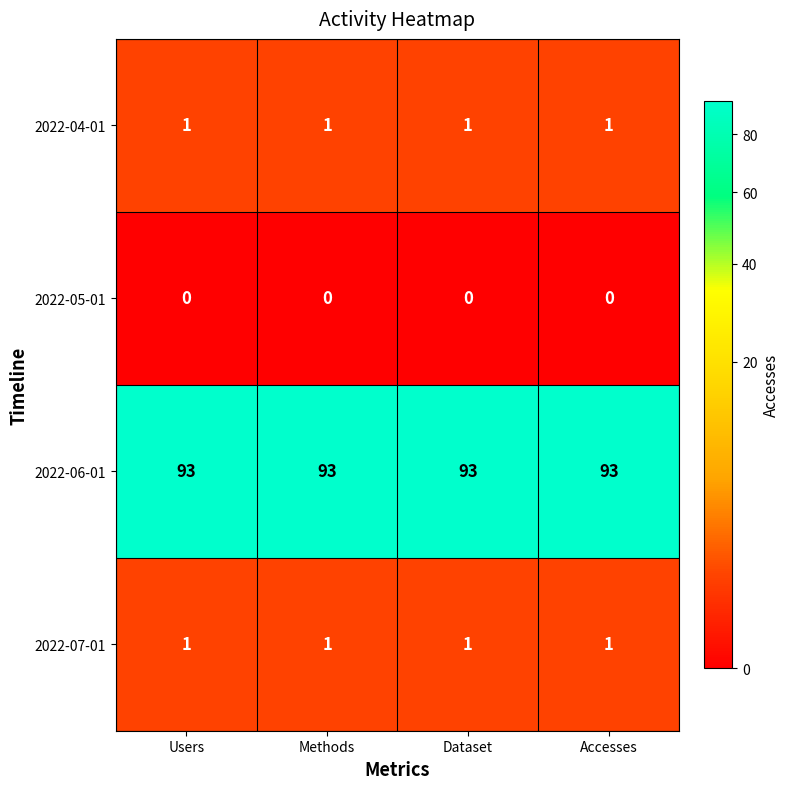

What is the sum of all 2022-06-01 values?

372